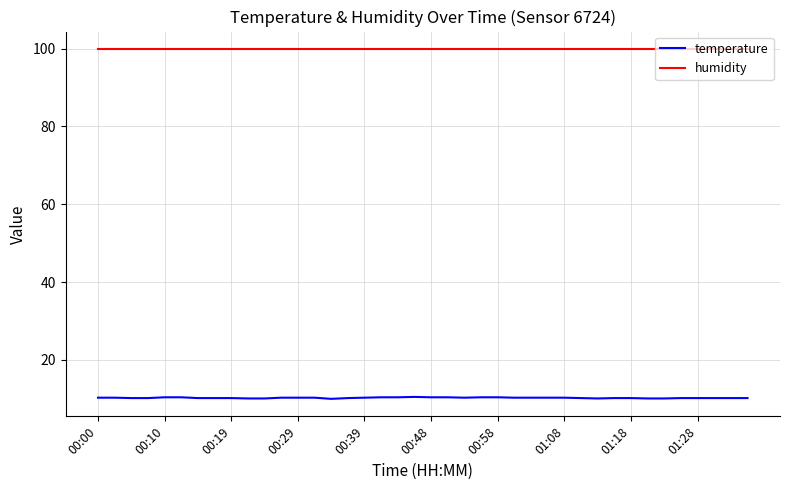

True or false: temperature and humidity intersect in this chart.

False